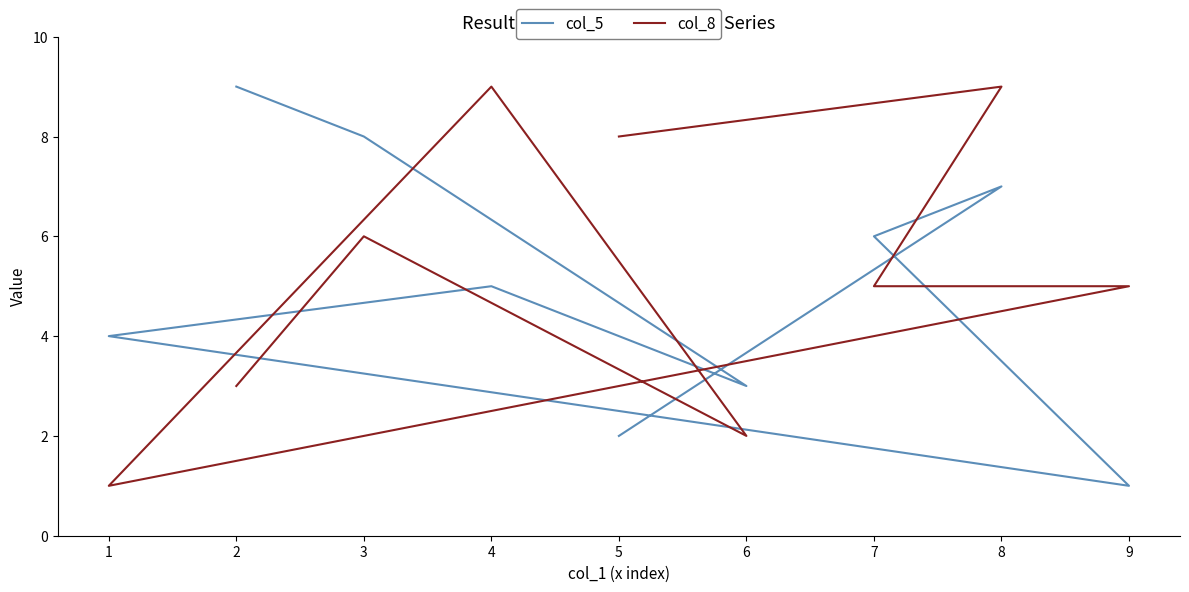

Rank the series at 7 from highest to lowest value.

col_5, col_8